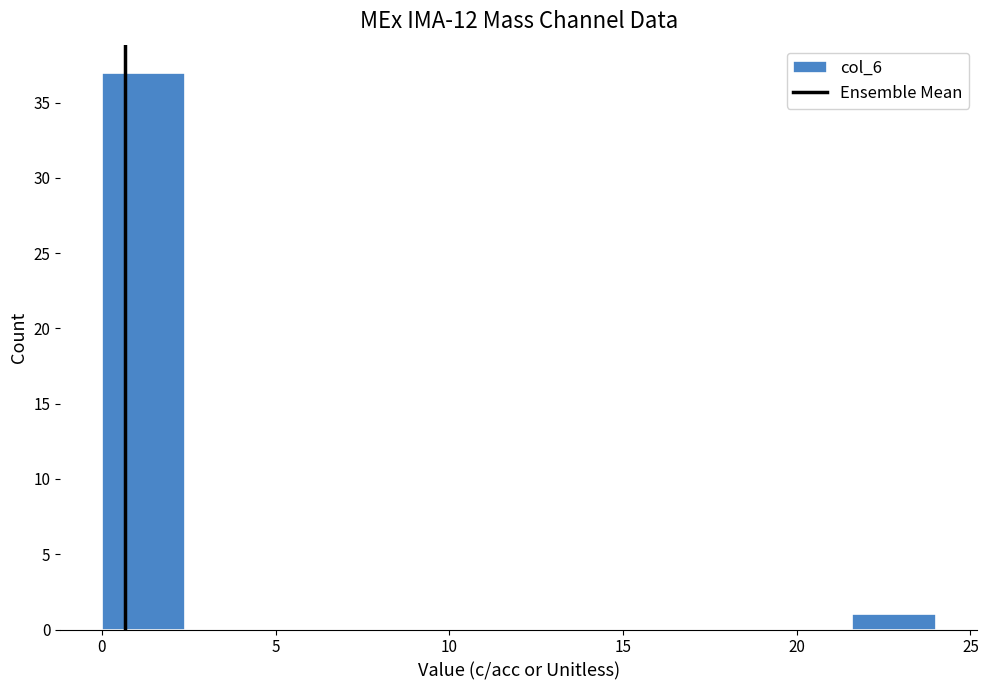

Reading left to right, list every bar in this chart as the range it spans on the x-axis followed by its height. Neither the bar edges nor the heights are printed on the chart, so give them approximately, as read against the axes.

0.0 to 2.4: 37
2.4 to 4.8: 0
4.8 to 7.2: 0
7.2 to 9.6: 0
9.6 to 12.0: 0
12.0 to 14.4: 0
14.4 to 16.8: 0
16.8 to 19.2: 0
19.2 to 21.6: 0
21.6 to 24.0: 1